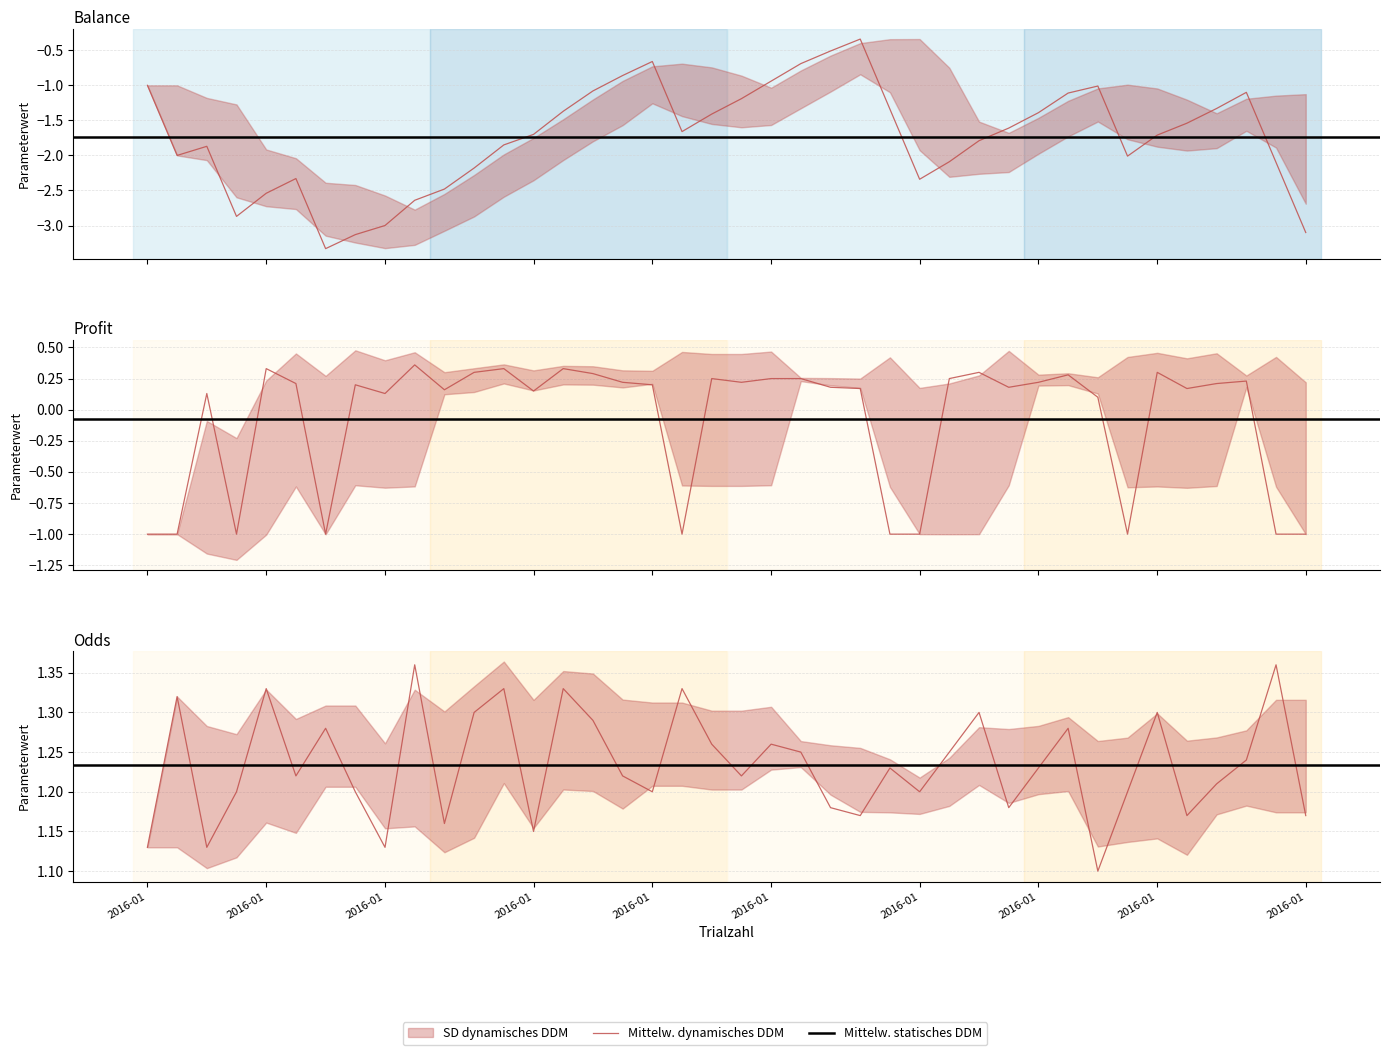

What is the average value of the Balance series?

-1.7